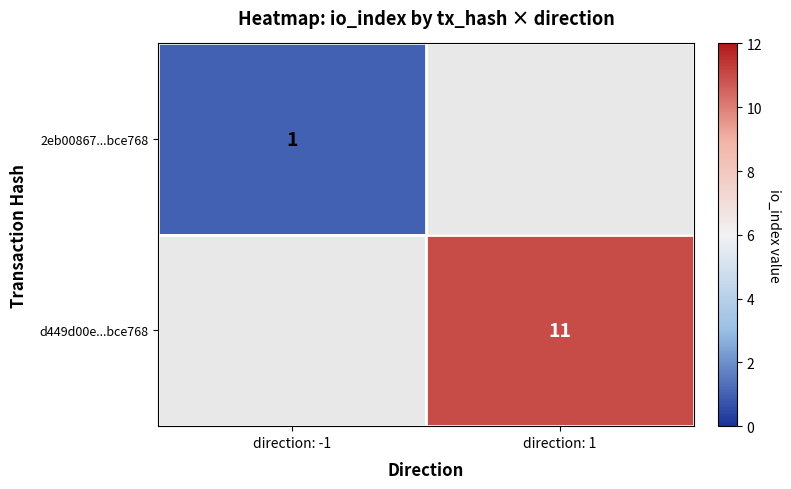

The d449d00e...bce768 series shows 11 at direction: 1. True or false?

True